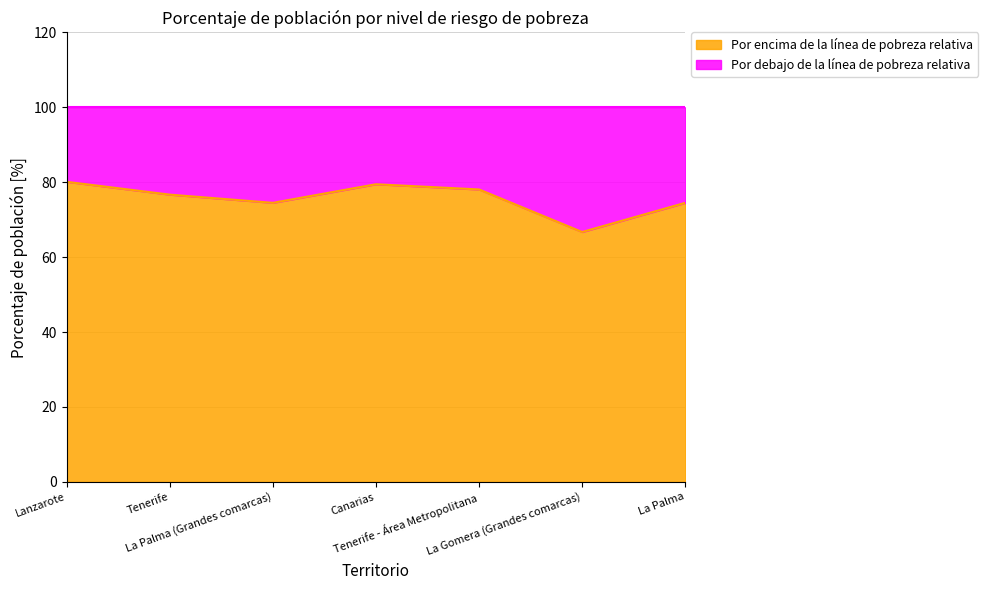

Is it true that the value at Tenerife - Área Metropolitana is 78.1?

True